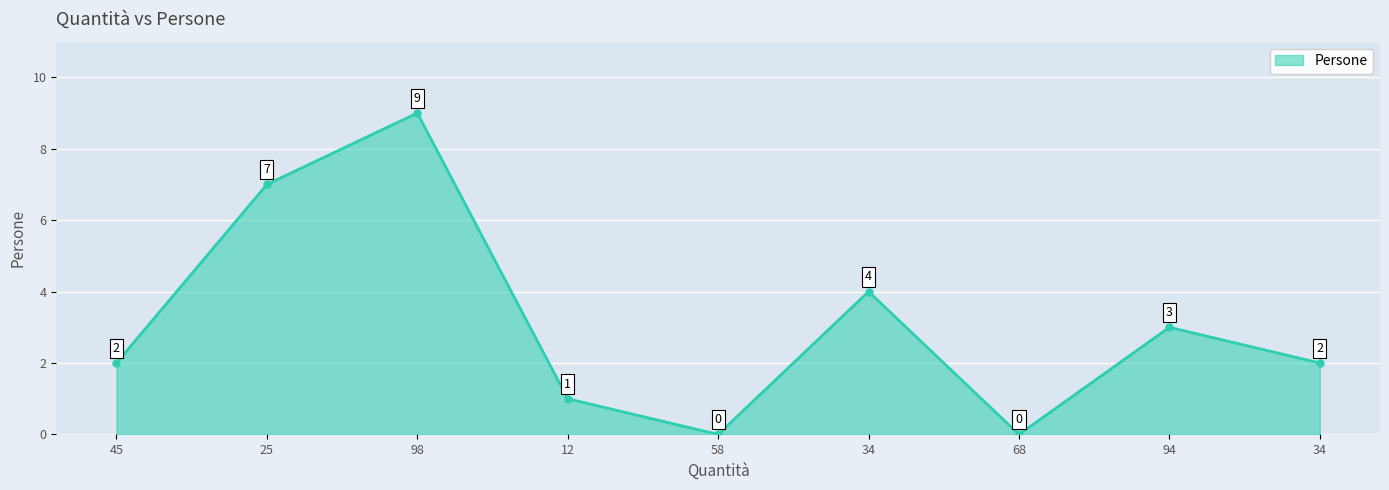

True or false: there are more than 0 points higher than both neighbors.

True